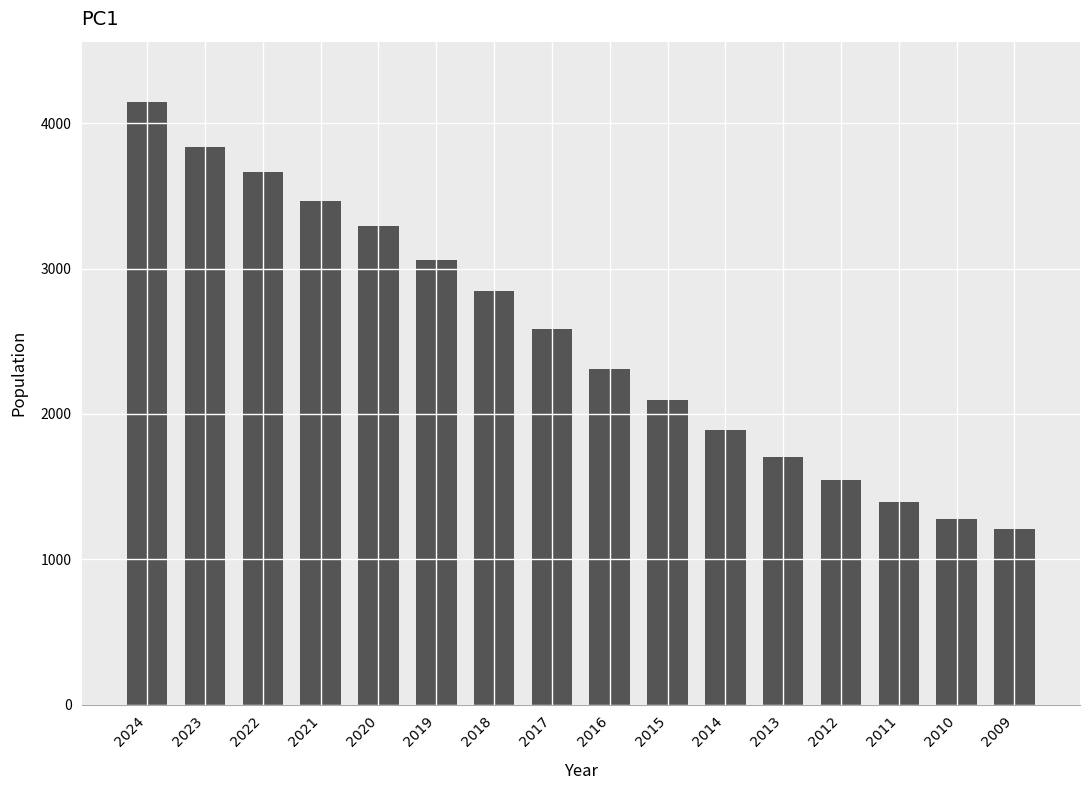

Where does the data first go above 2585?

2024